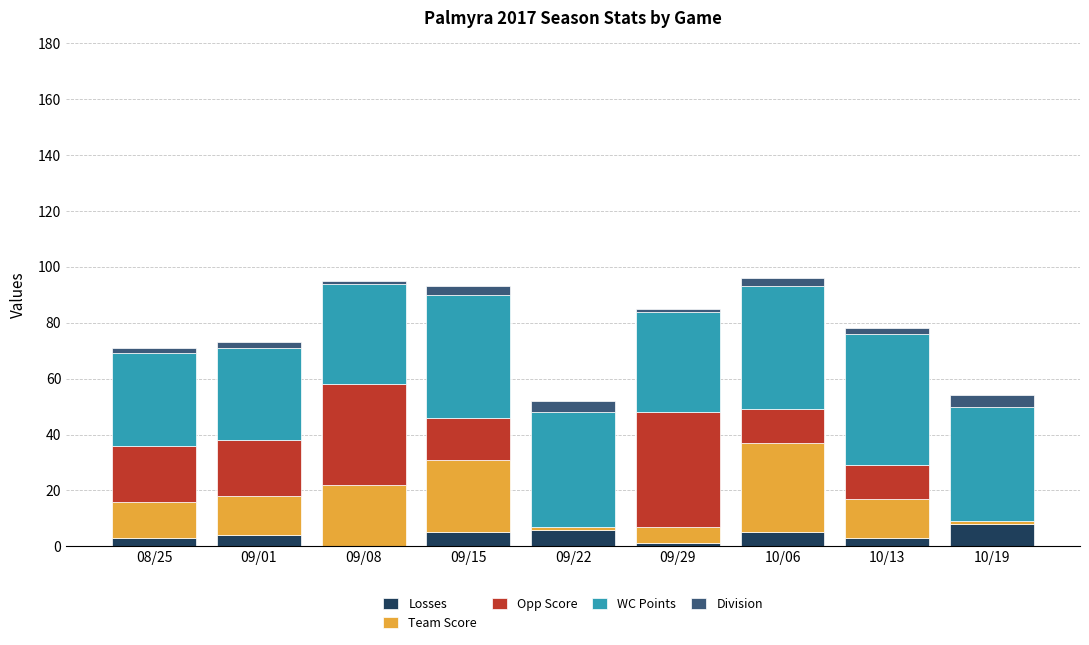

What is the maximum value for Losses?

8